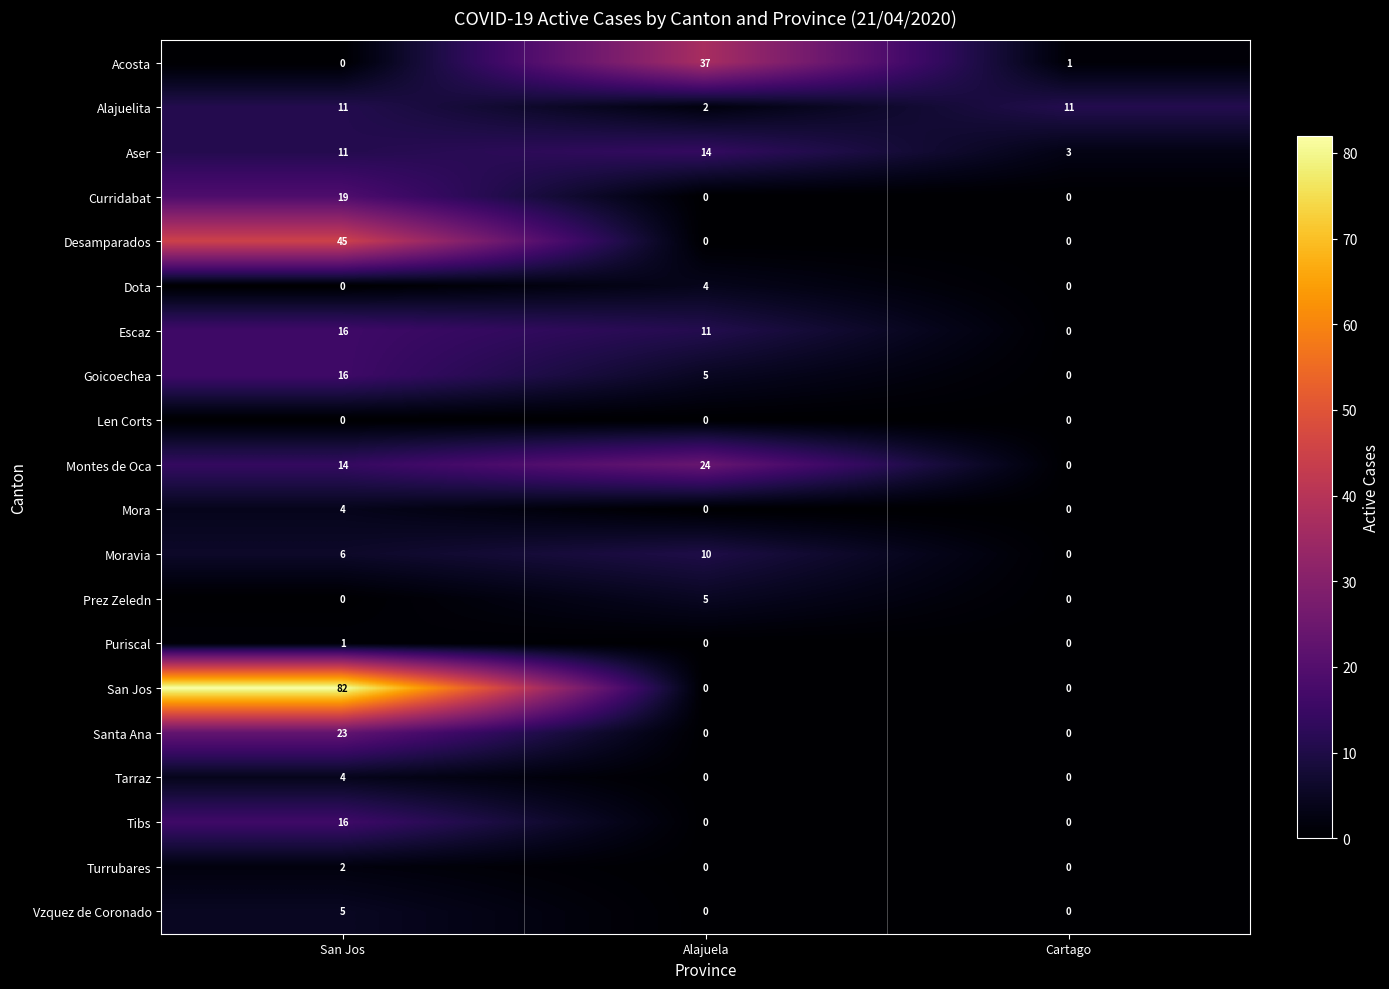

How many Escaz values are between 0 and 16?

3